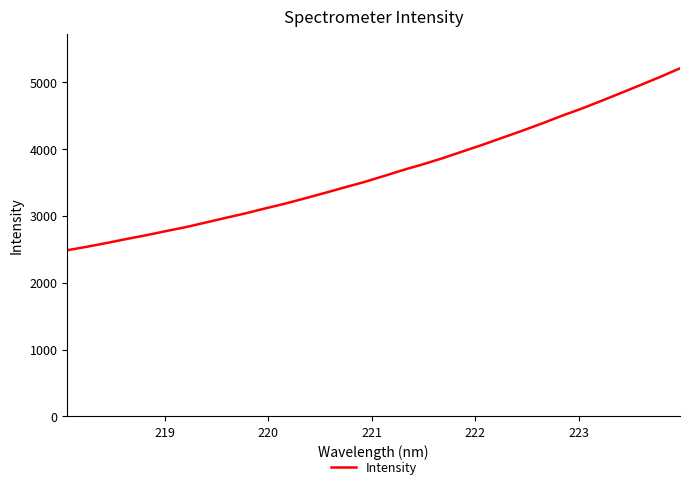

What is the difference between the maximum and minimum values?

2722.4